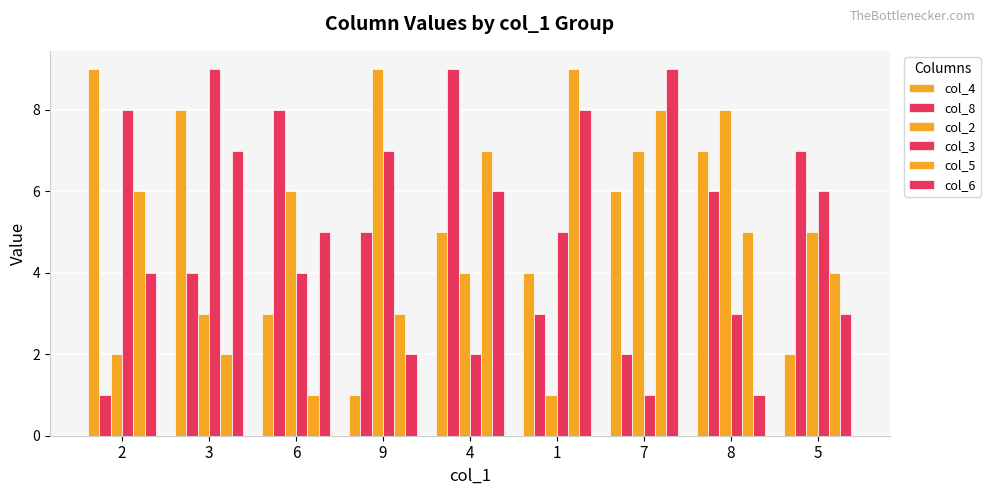

Which has a higher value, 1 or 8?

8